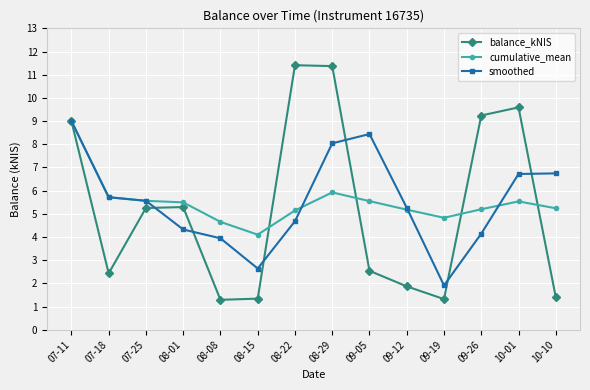

What is the difference between the balance_kNIS values at 10-10 and 09-19?

0.1